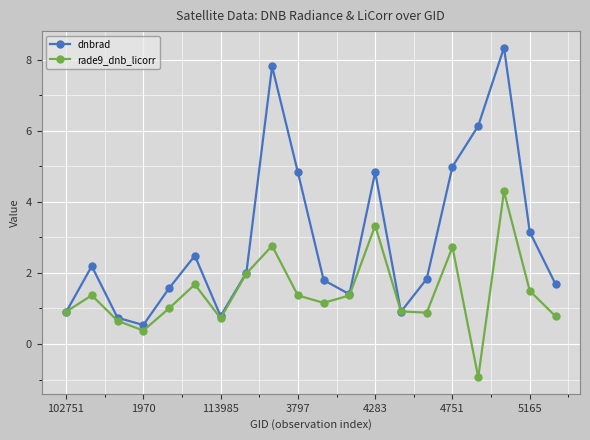

What is the value of the rade9_dnb_licorr point at the 11th from the left?

1.2